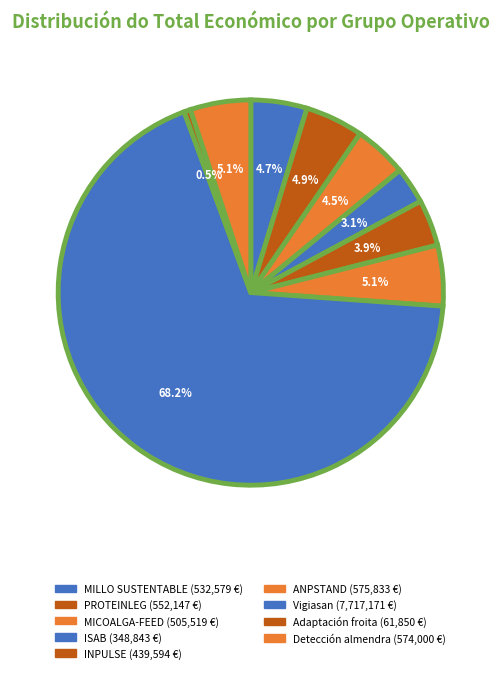

Combined, do PROTEINLEG and ISAB account for over 50%?

No